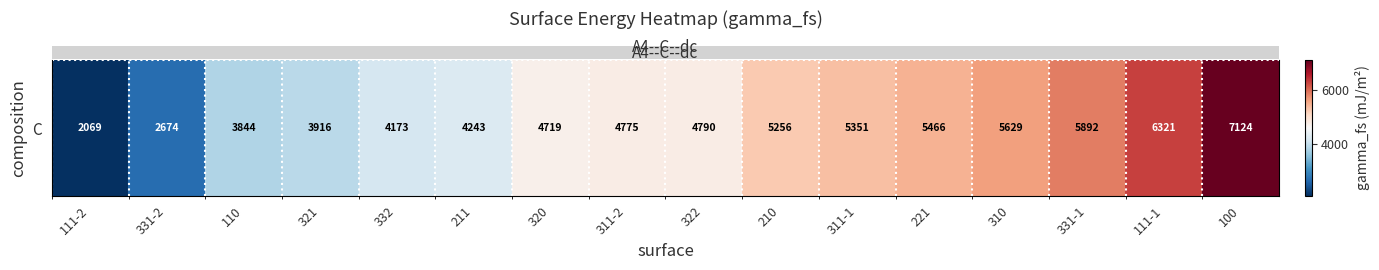

How many data points are less than 4789?

8